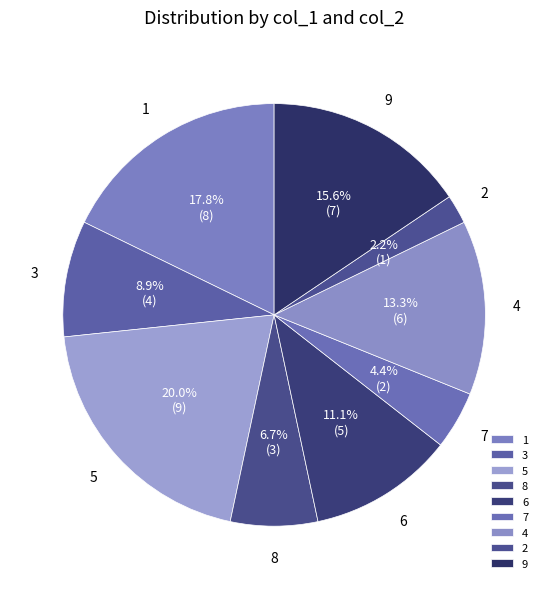

To the nearest percent, what is the combined percentage of 6 and 8?

18%